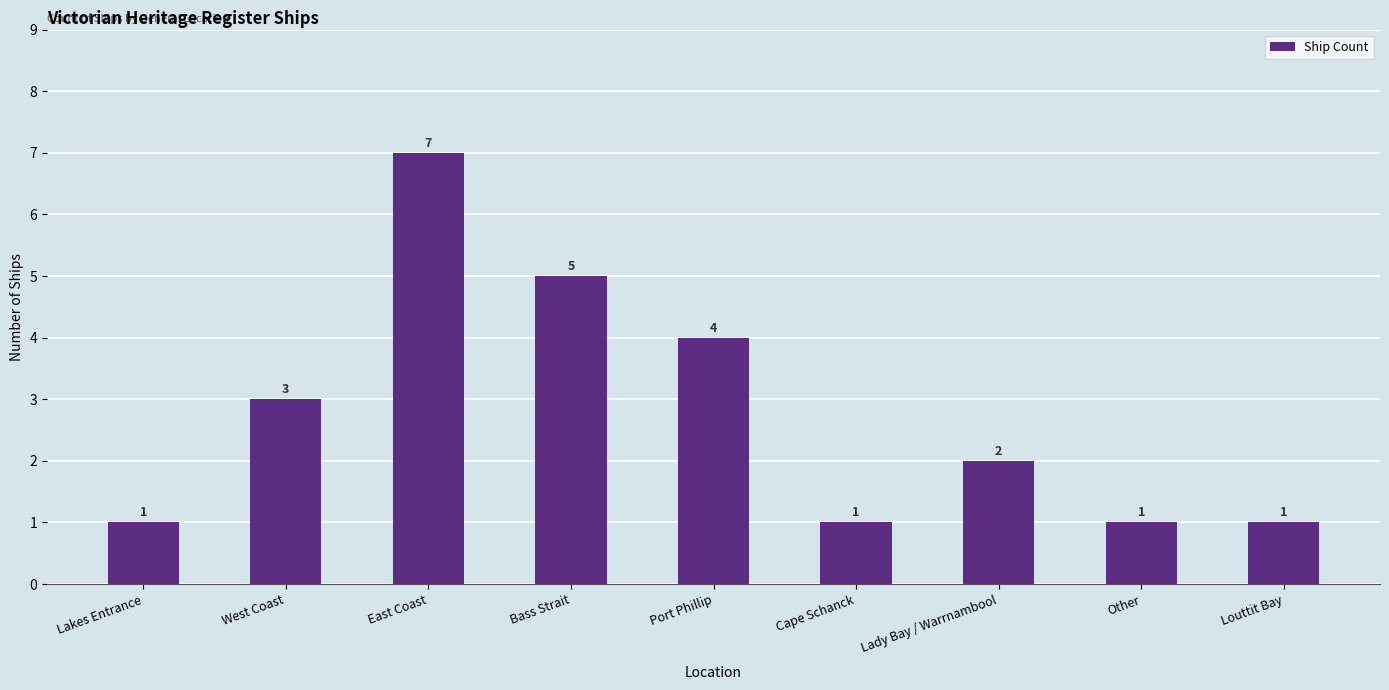

At which label does the data first exceed 2?

West Coast